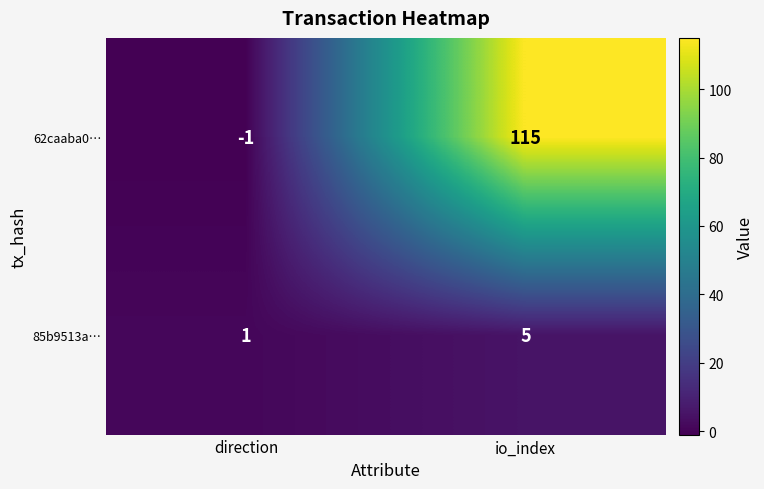

Reading right to left, what are all the values shown in this chart?

62caaba0…: io_index=115	direction=-1
85b9513a…: io_index=5	direction=1